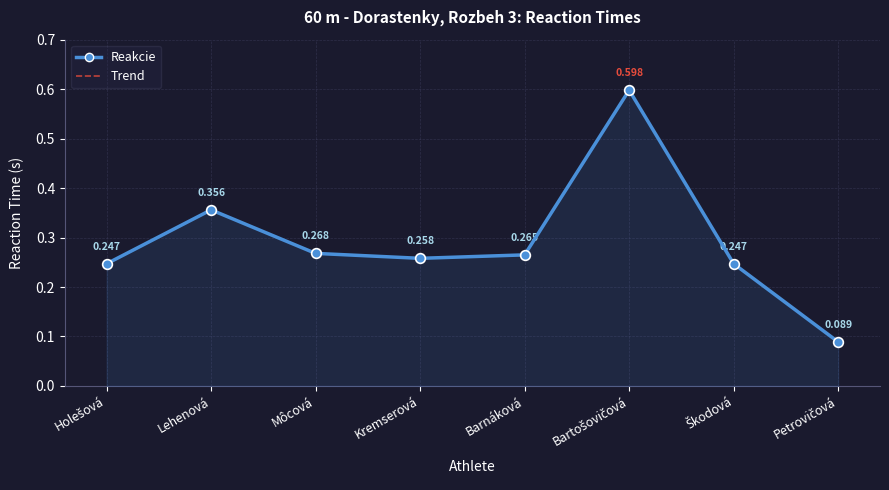

What is the average value?

0.3